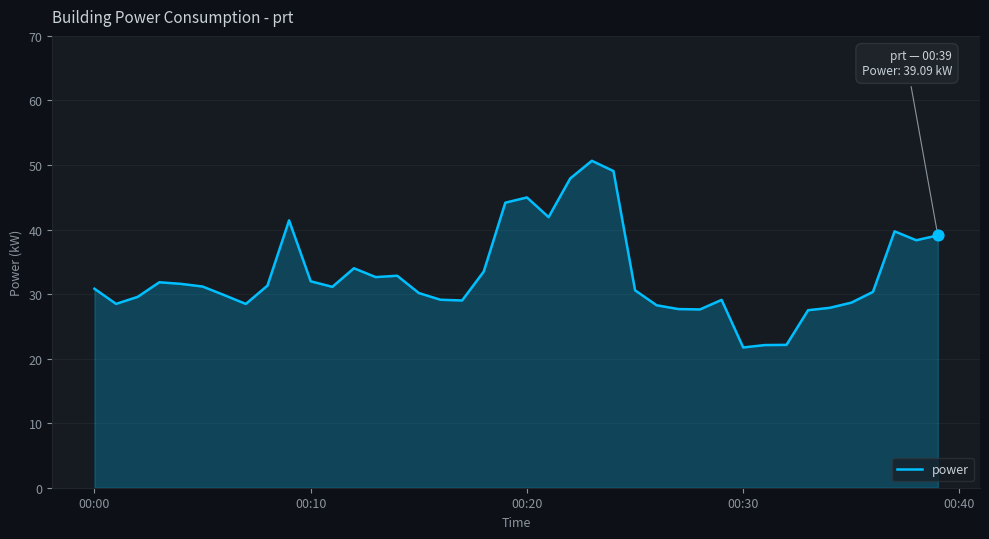

What is the smallest value displayed?

21.7